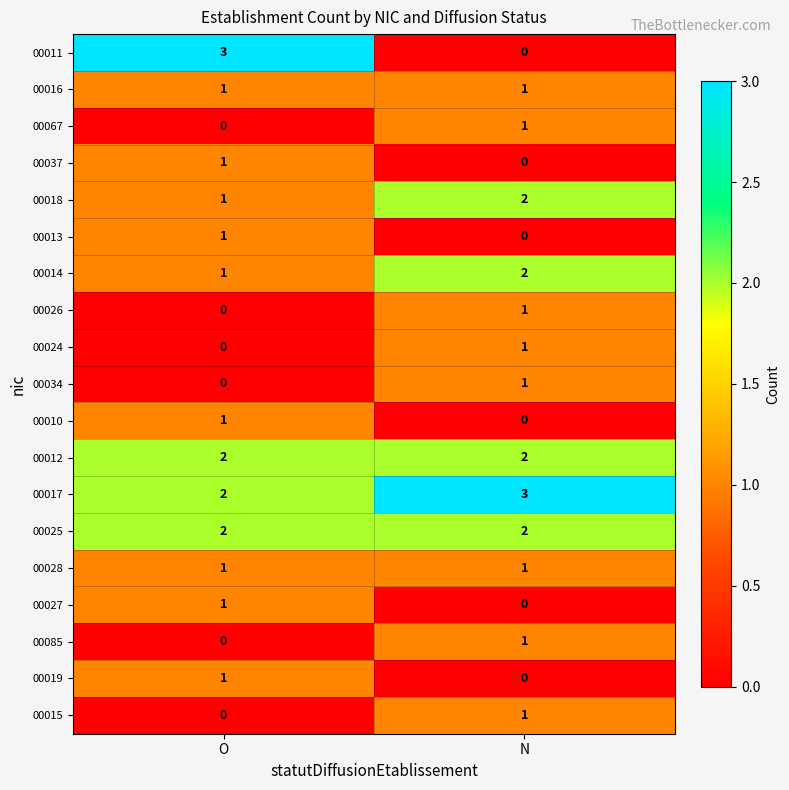

List the labels in order of 00026 value, smallest first.

O, N